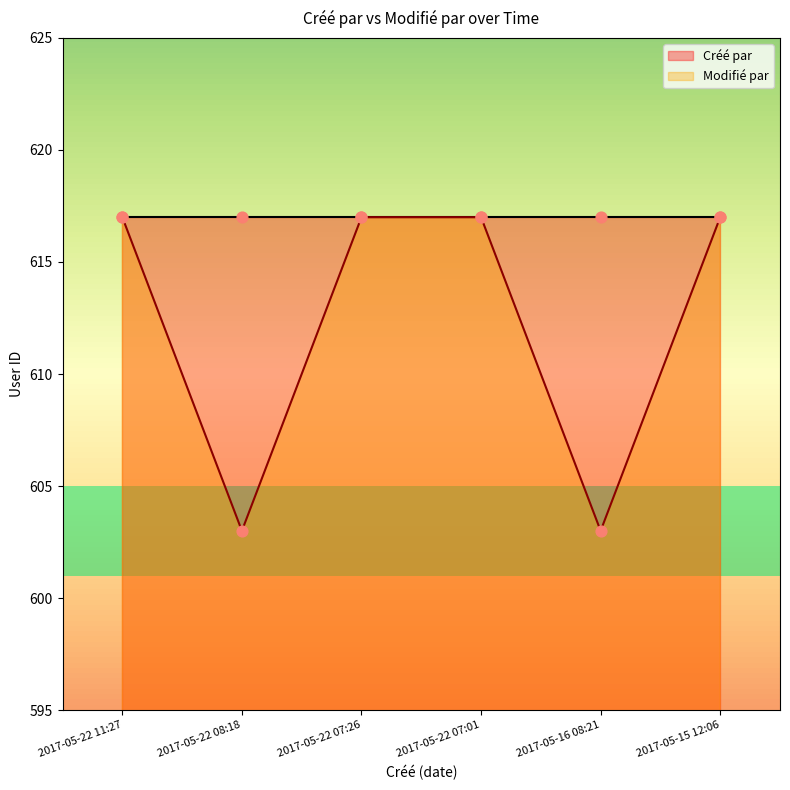

What is the ratio of the value at 2017-05-22 07:01 to the value at 2017-05-22 11:27?

1.0